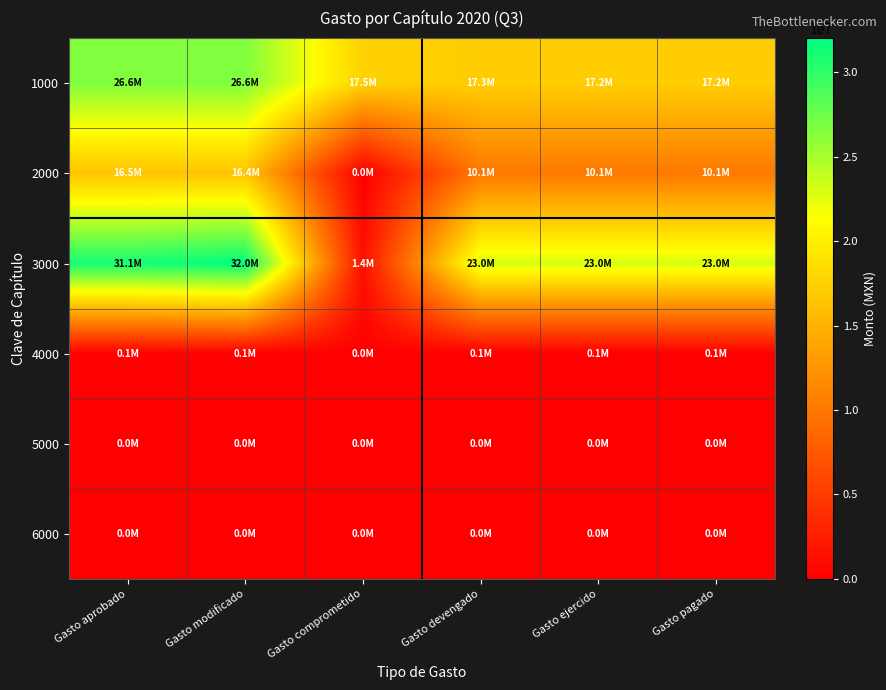

Which series changed the most between Gasto comprometido and Gasto ejercido?

3000